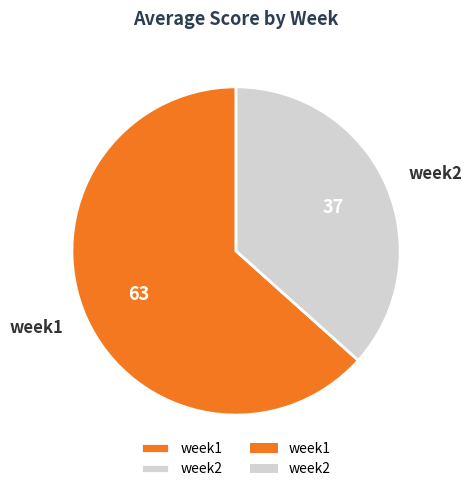

Combined, do week1 and week2 account for over 50%?

Yes